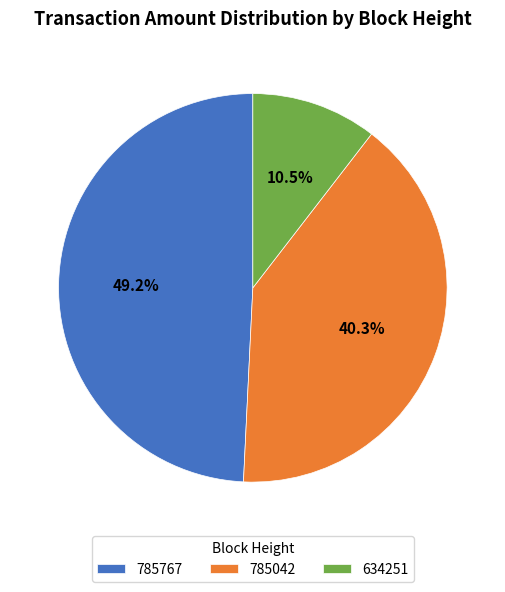

Is there any slice that represents more than half of the pie?

No